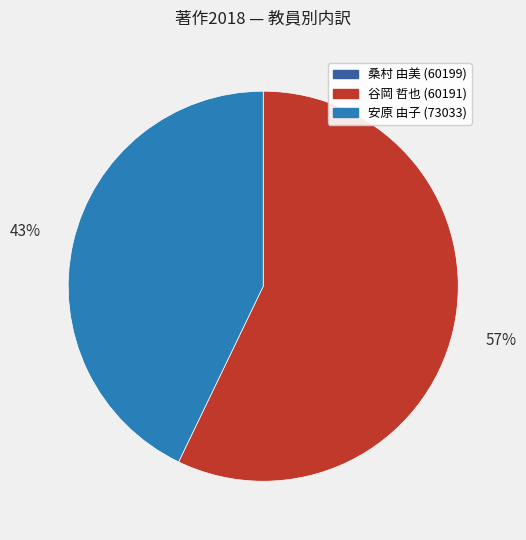

What is the largest slice in the pie chart?

谷岡 哲也 (60191)